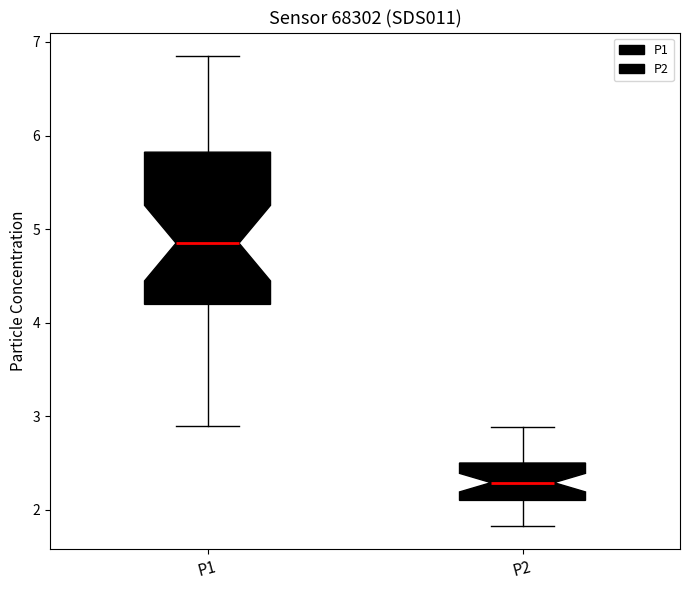

Reading left to right, transcribe this box plot: for each box, give where its median line is, the range the box spans, and where its two whiskers end, as read against the y-axis. The values are not printed on the chart, so give them approximately, as read against the axis.

P1: median 4.9, box 4.2 to 5.8, whiskers 2.9 to 6.9
P2: median 2.3, box 2.1 to 2.5, whiskers 1.8 to 2.9